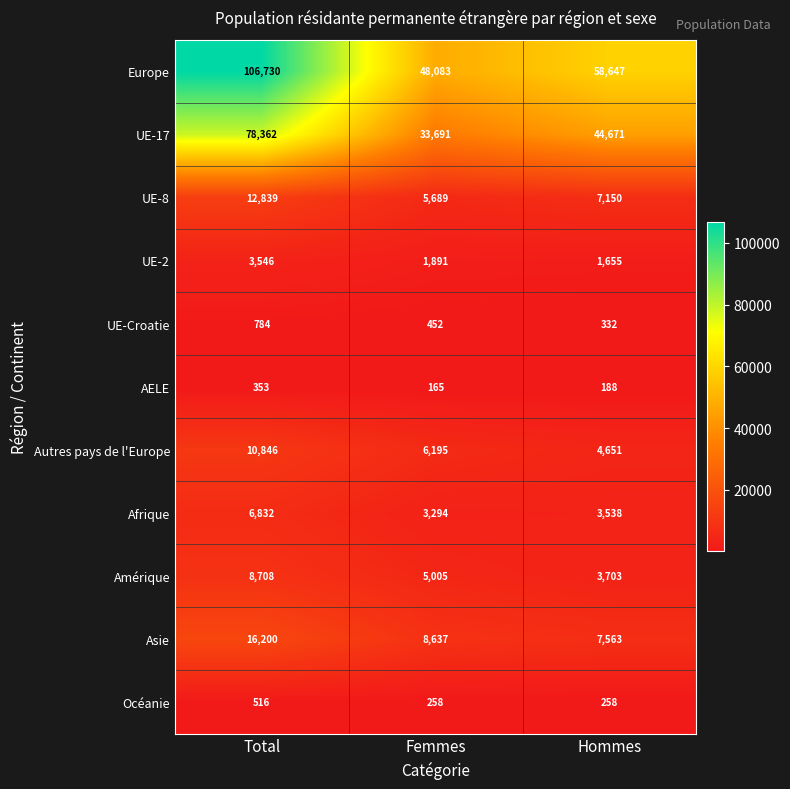

The value of UE-2 at Hommes is 1655. True or false?

True